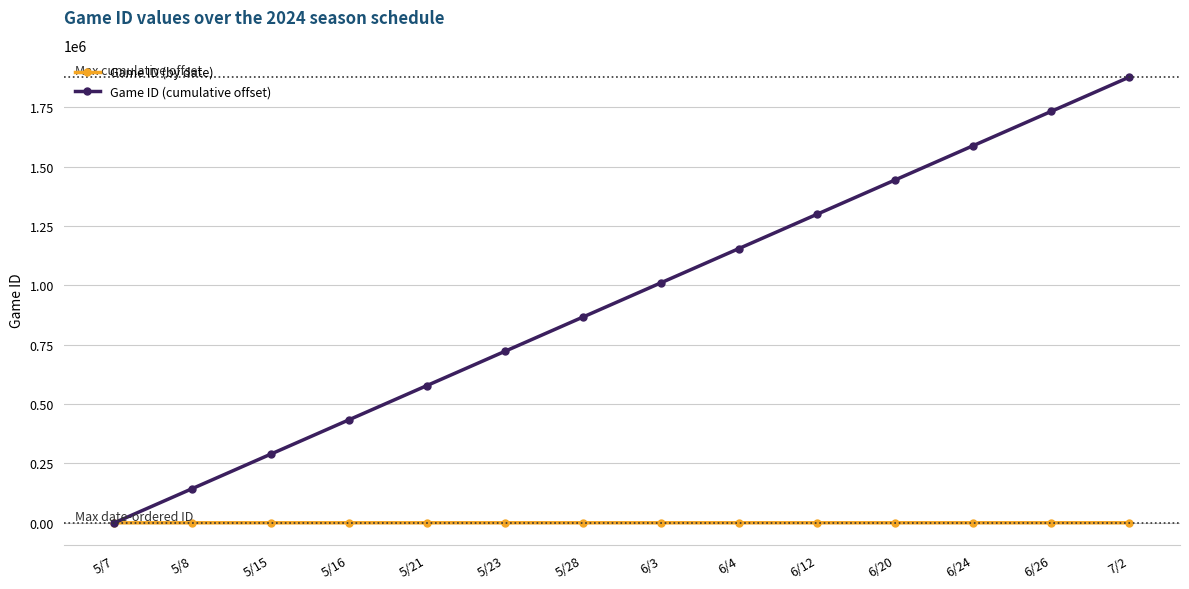

The value of Game ID (cumulative offset) at 5/28 is 866662. True or false?

True